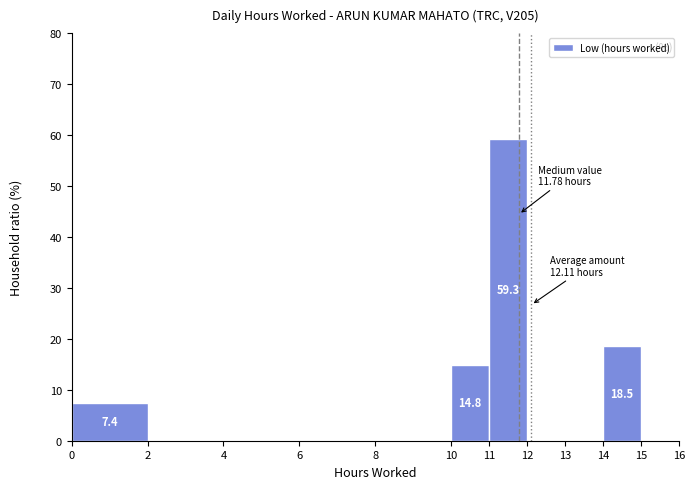

Over which range of the x-axis is the bar tallest?

11 to 12